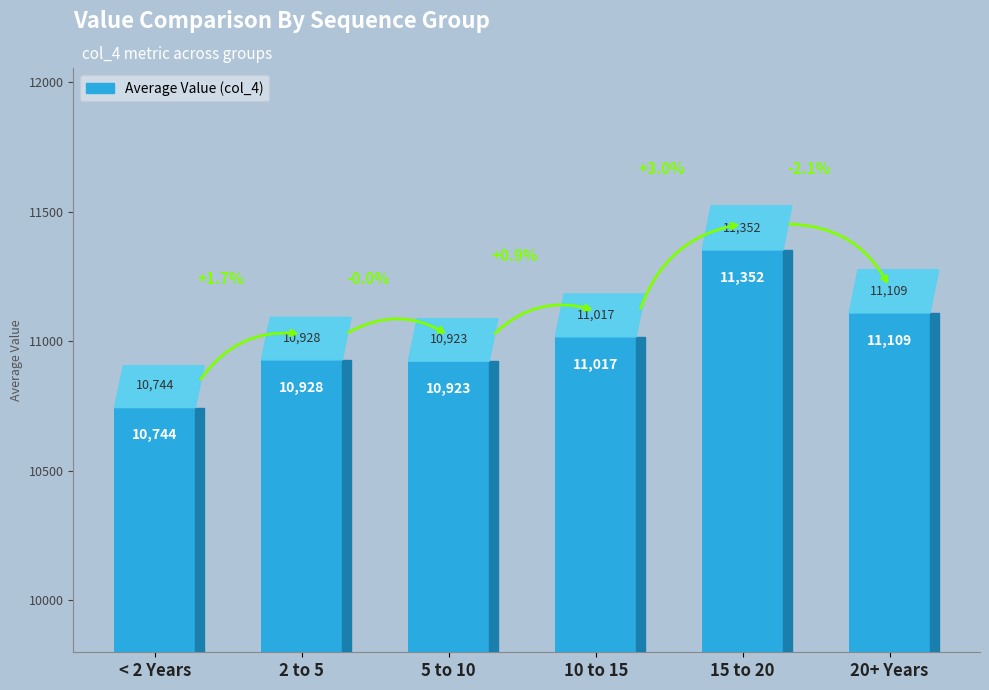

What value does the data have at 20+ Years, to the nearest 10?

11110